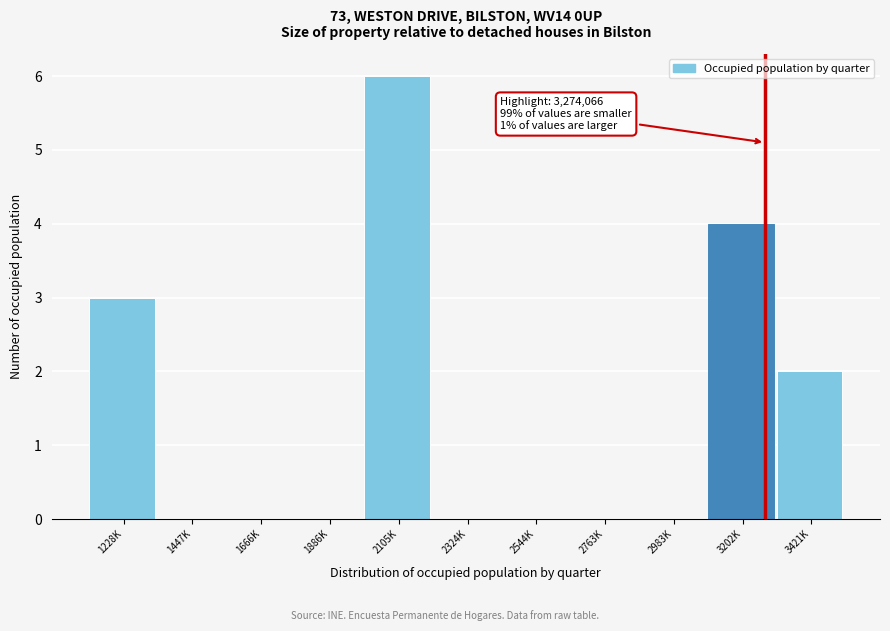

Reading left to right, what are all the values shown in this chart?

1228K=3	1447K=0	1666K=0	1886K=0	2105K=6	2324K=0	2544K=0	2763K=0	2983K=0	3202K=4	3421K=2